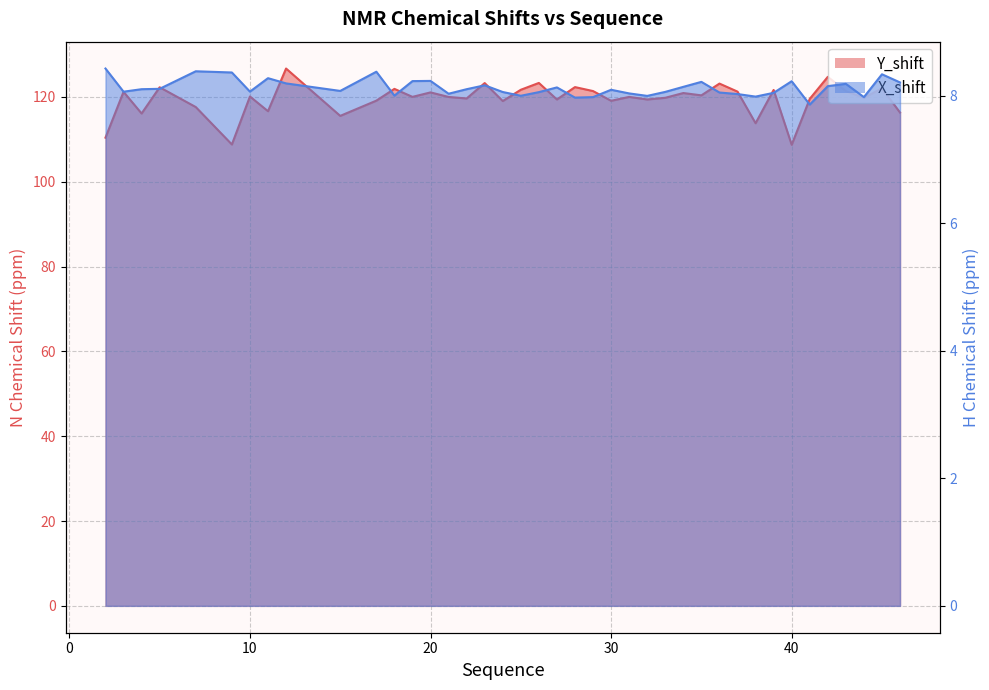

Which series has the largest range (max minus min)?

Y_shift